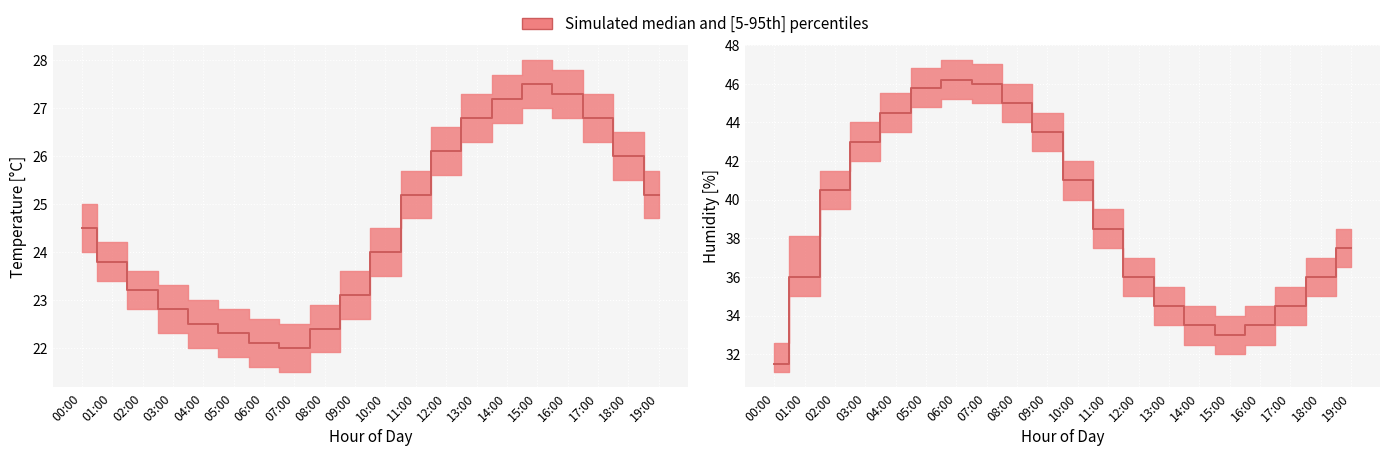

At which label is humidity_p5 closest to 38?

11:00